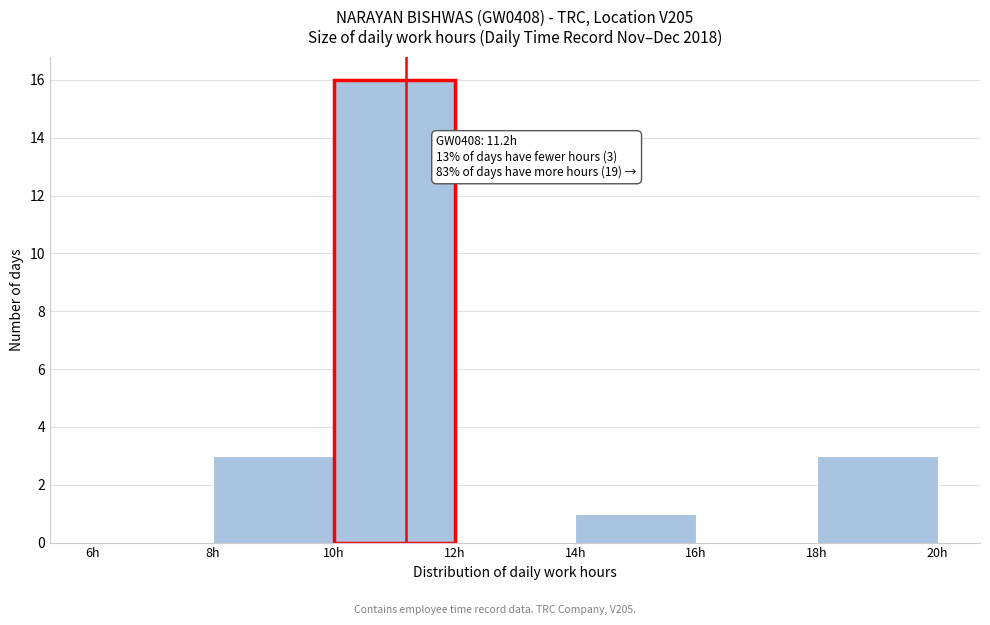

Over which range of the x-axis is the bar tallest?

10 to 12